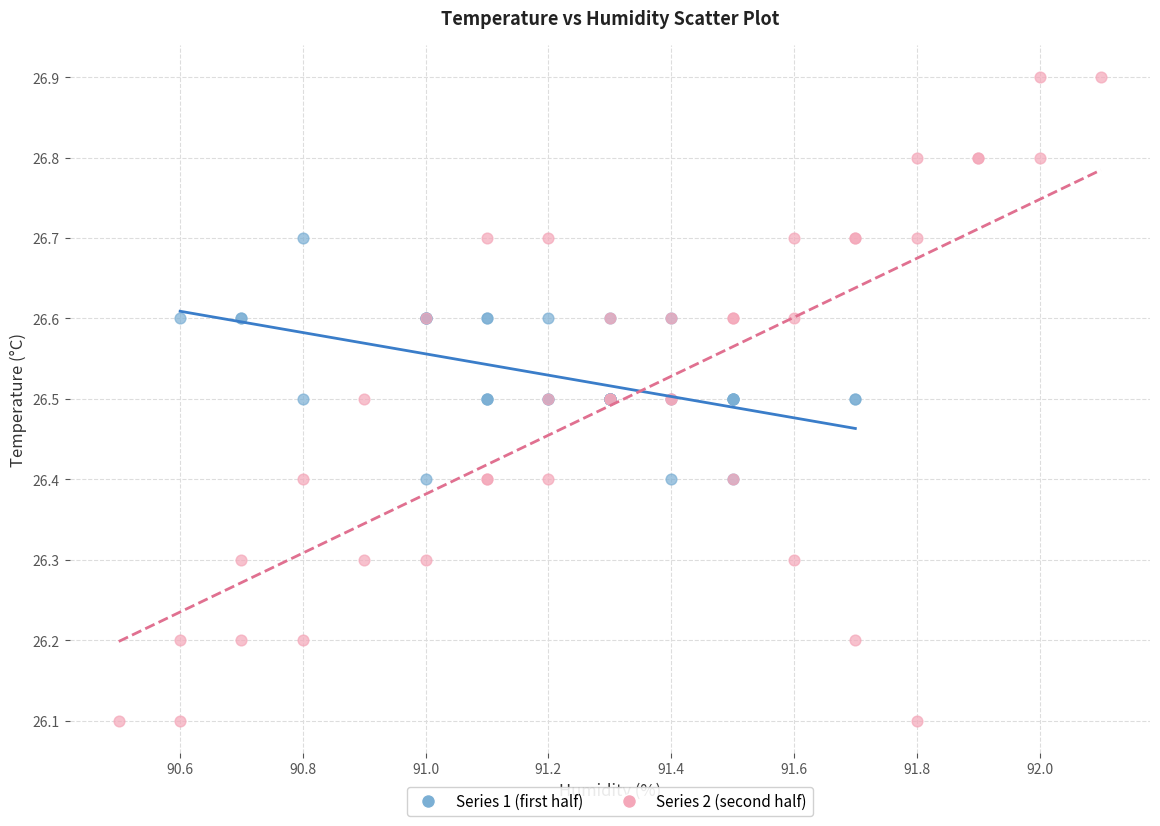

What are all the series names shown in the legend?

Series 1 (first half), Series 2 (second half)